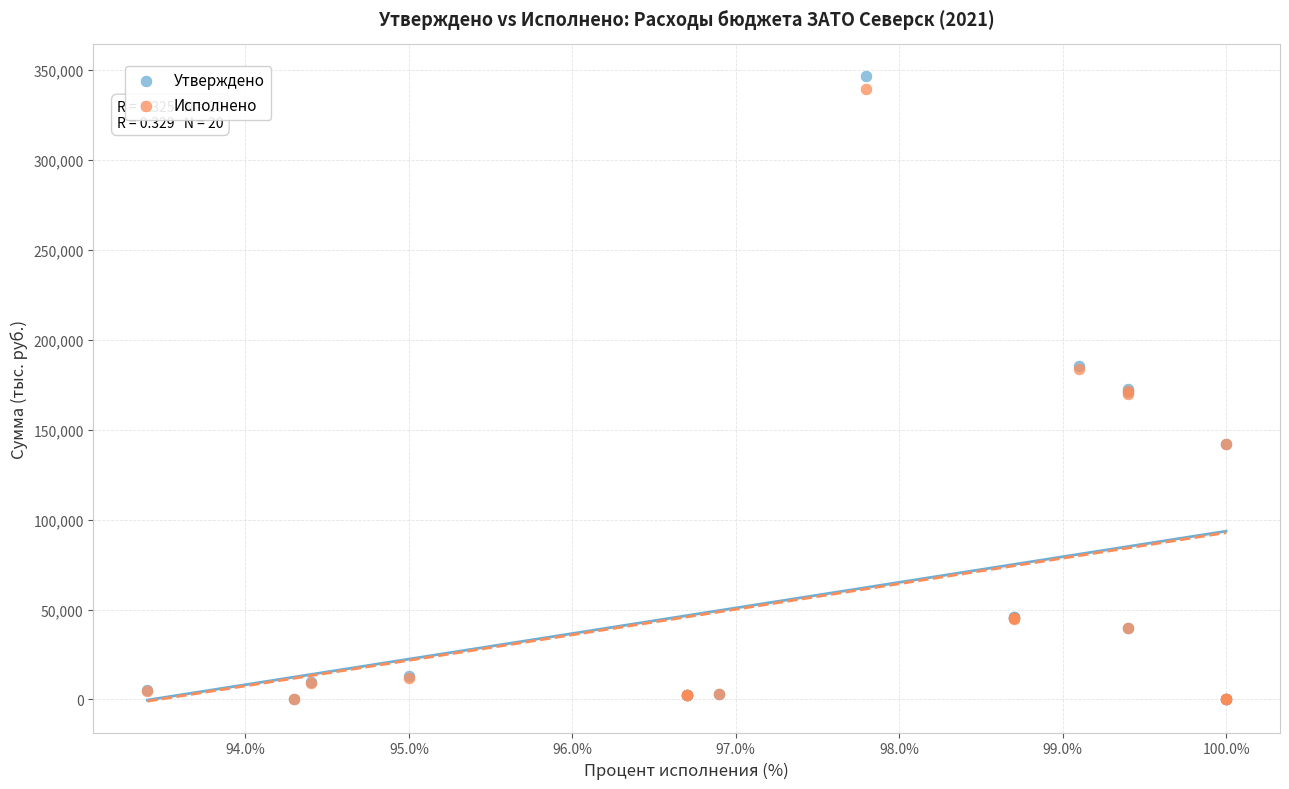

Which series has the largest Y range (max minus min)?

Утверждено